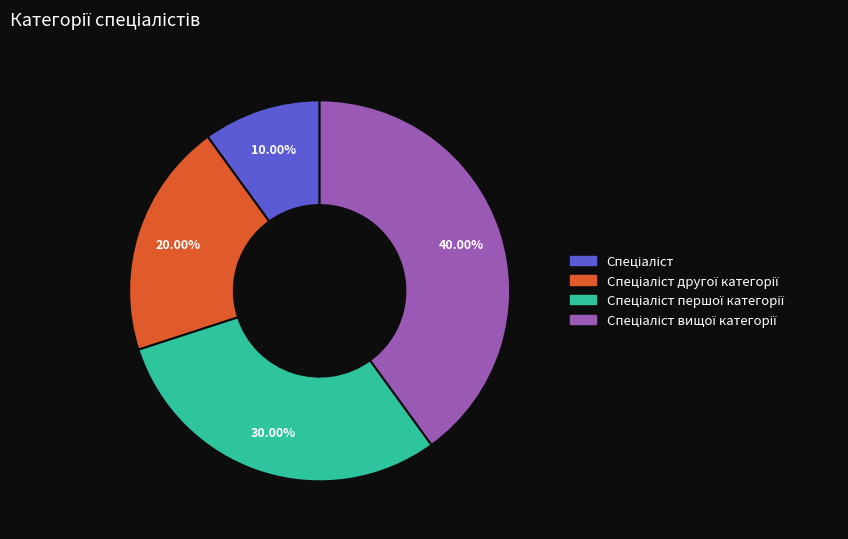

Count the number of slices in the pie.

4